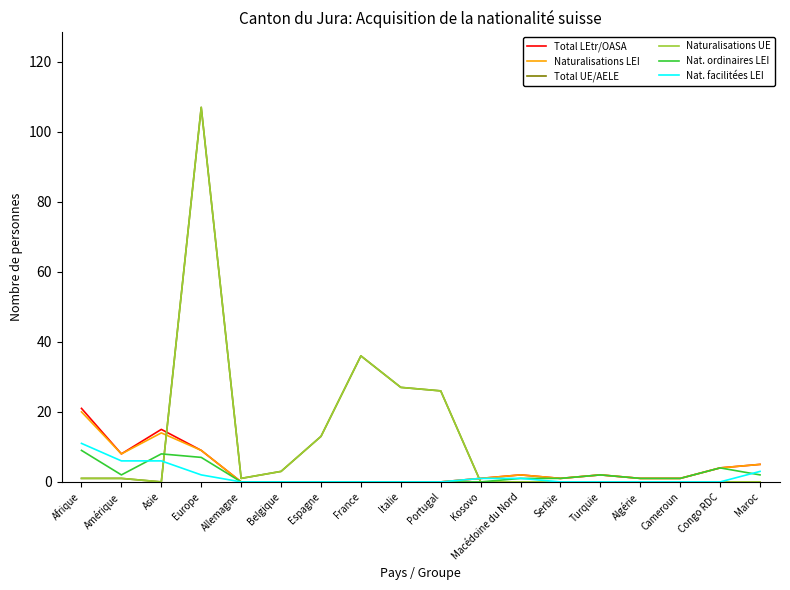

The Nat. ordinaires LEI series shows 1 at Serbie. True or false?

True